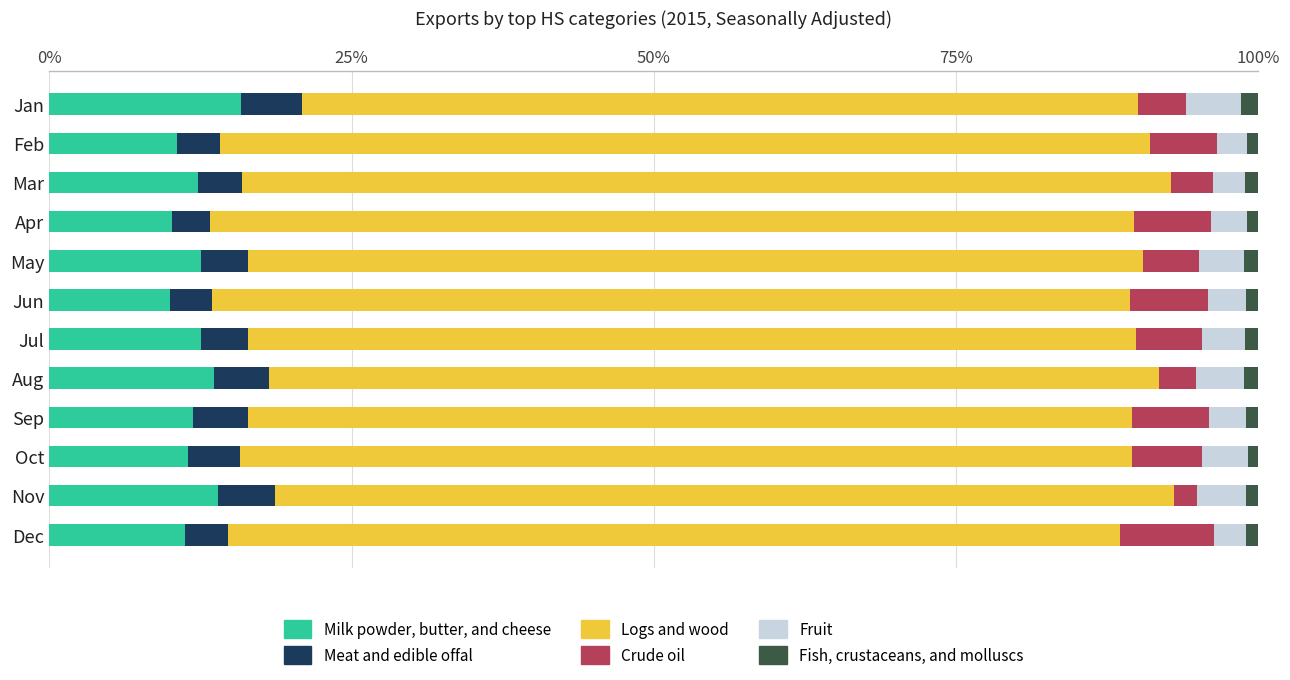

What is the highest value of the Milk powder, butter, and cheese series?

15.8